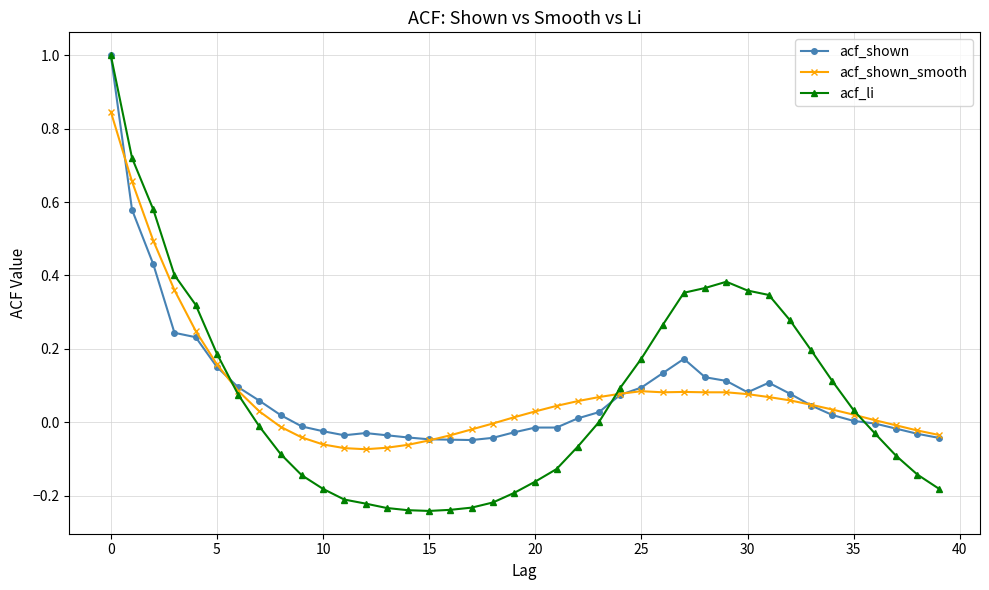

Which series has the largest range (max minus min)?

acf_li